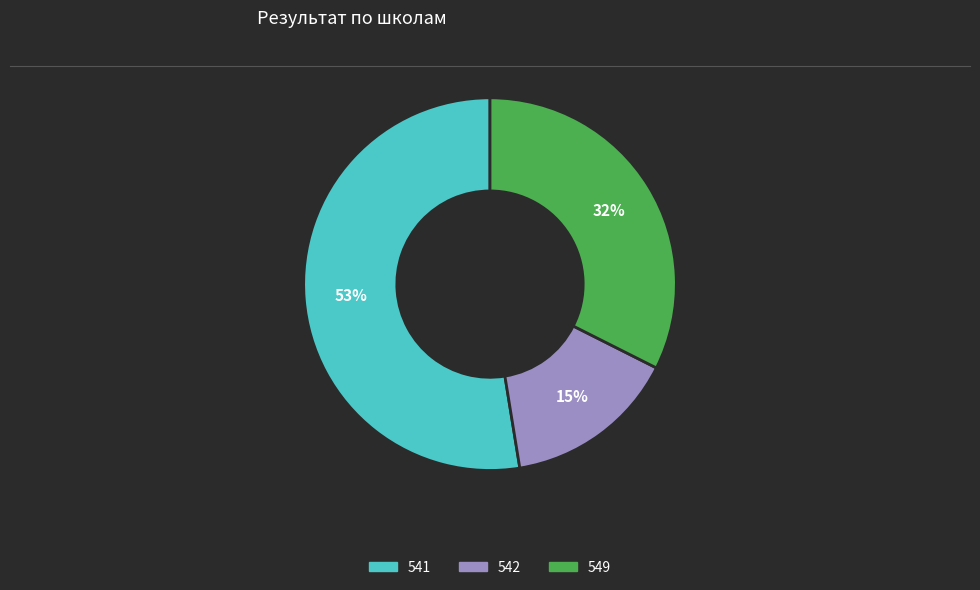

How many segments does this pie chart have?

3